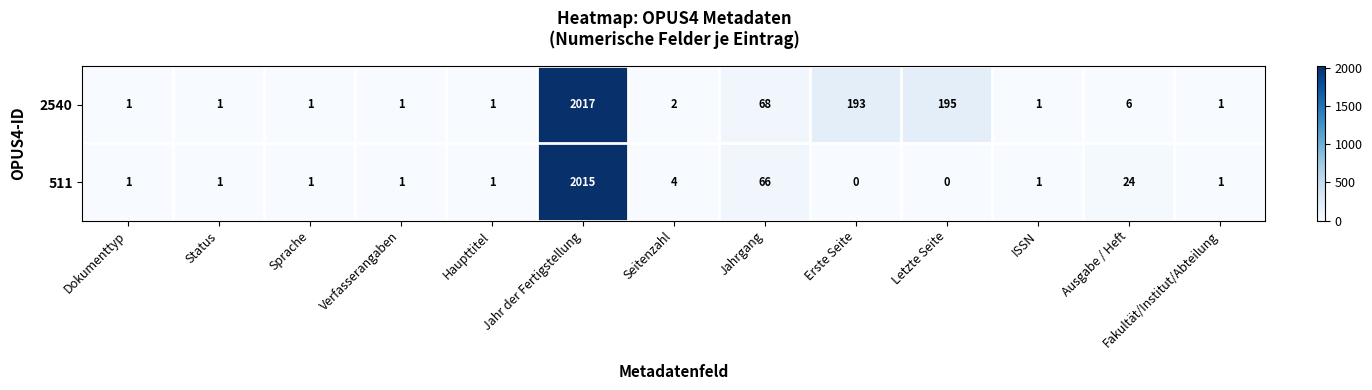

What is the sum of all 2540 values?

2488